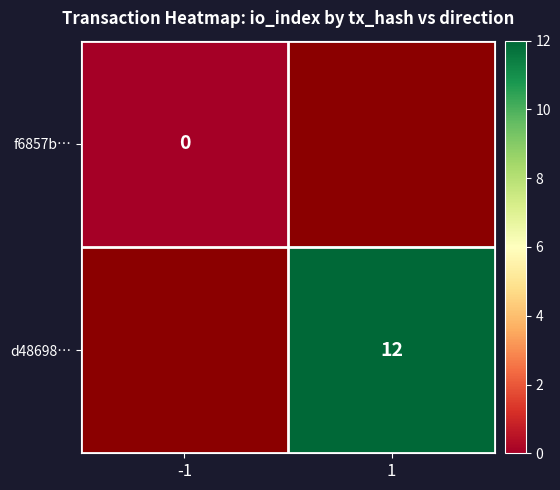

How many series are shown in this chart?

2